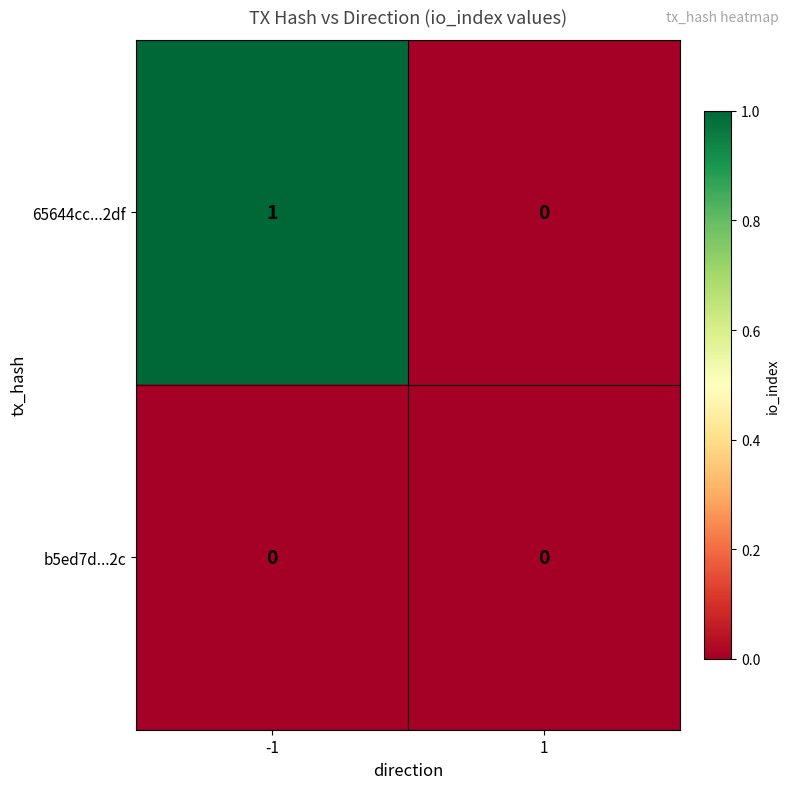

Reading left to right, what are all the values shown in this chart?

65644cc...2df: -1=1	1=0
b5ed7d...2c: -1=0	1=0